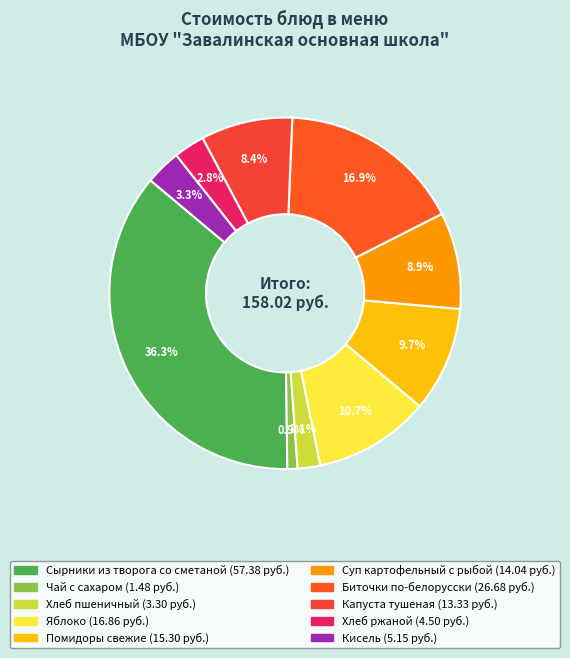

To the nearest percent, what is the difference between the Хлеб пшеничный and Чай с сахаром slice percentages?

1%